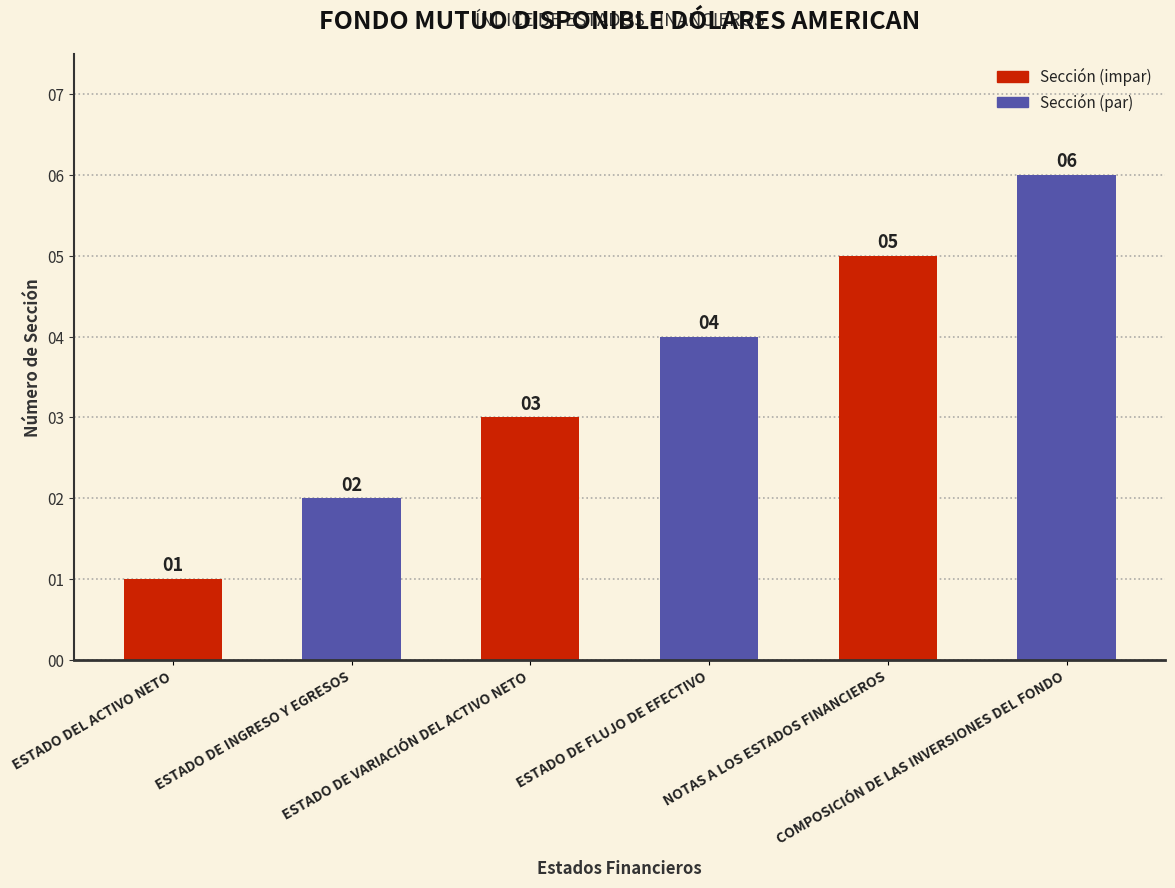

Reading left to right, transcribe all the data shown in this chart.

1	2	3	4	5	6